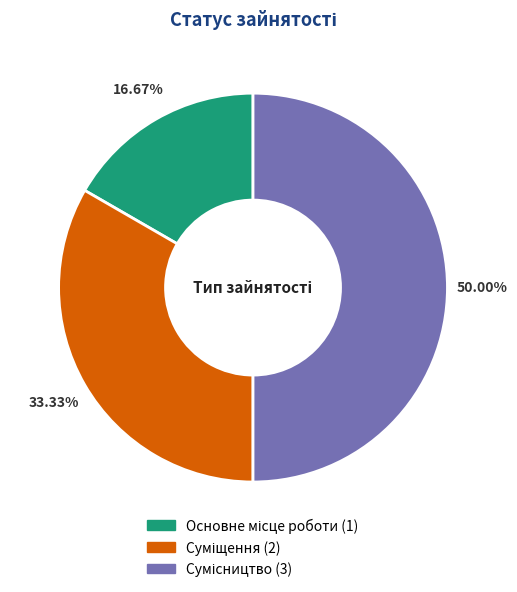

Does any single category account for the majority?

No